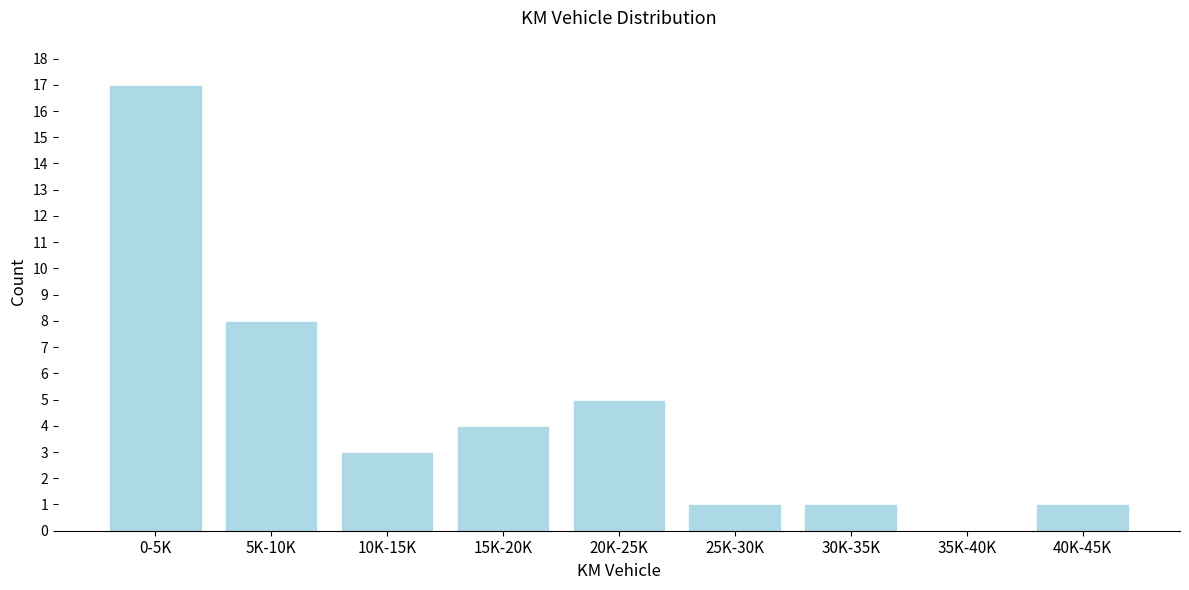

Reading left to right, extract all data points from this chart.

0-5K=17	5K-10K=8	10K-15K=3	15K-20K=4	20K-25K=5	25K-30K=1	30K-35K=1	35K-40K=0	40K-45K=1